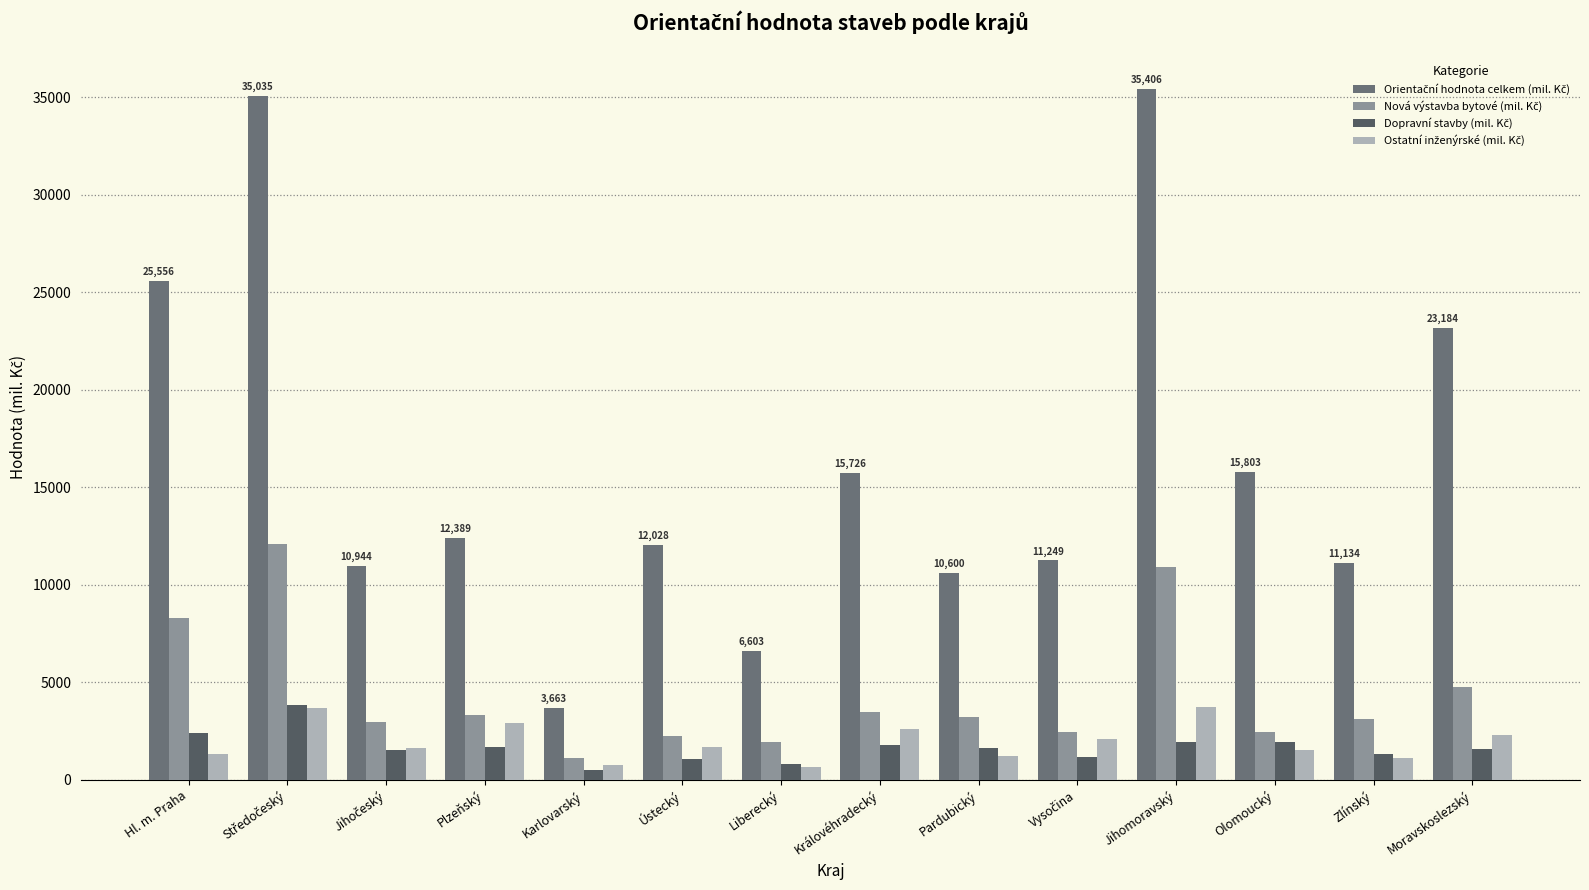

Is the value of Nová výstavba bytové (mil. Kč) at Jihočeský greater than the value of Ostatní inženýrské (mil. Kč) at Pardubický?

Yes